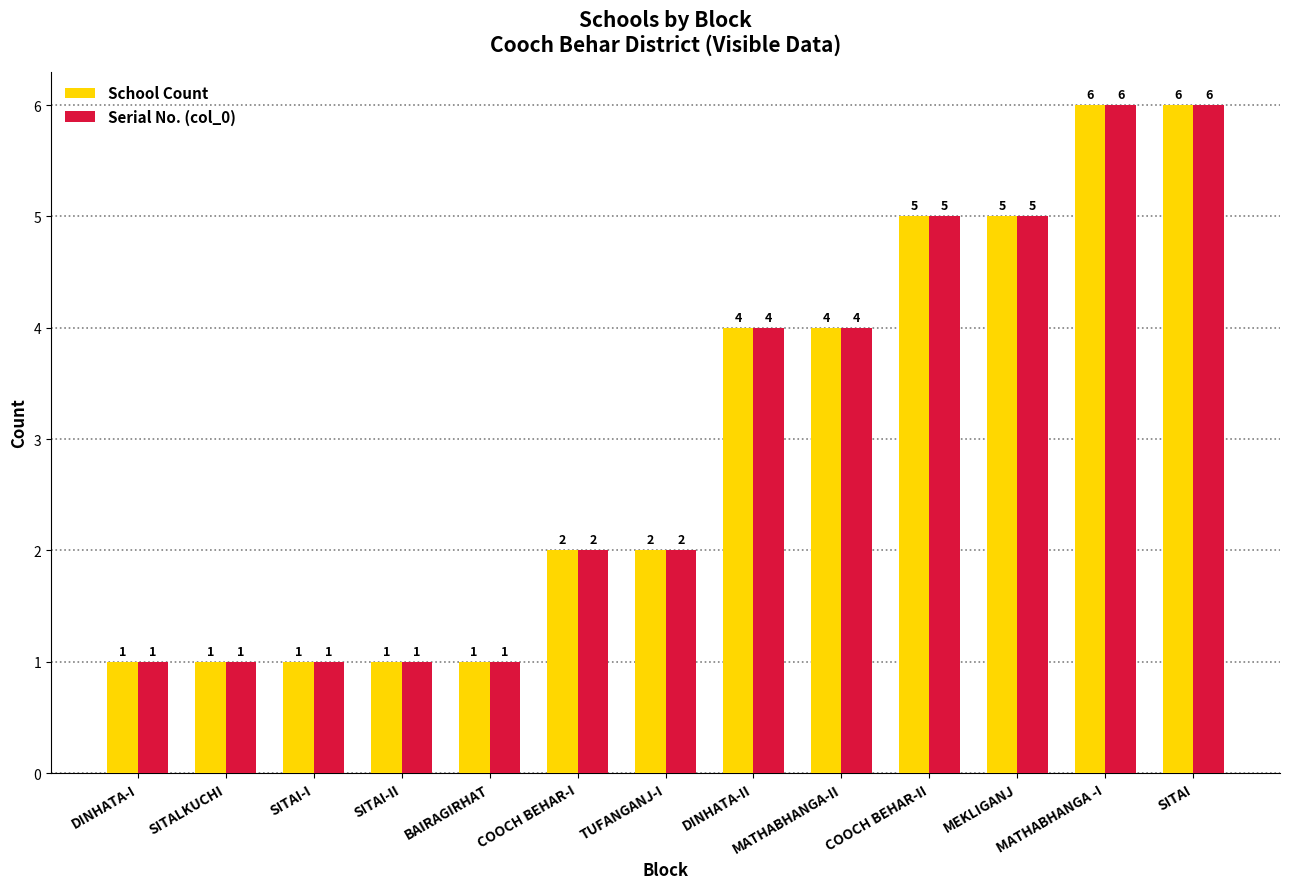

Is it true that Serial No. (col_0) equals 2 at SITALKUCHI?

False